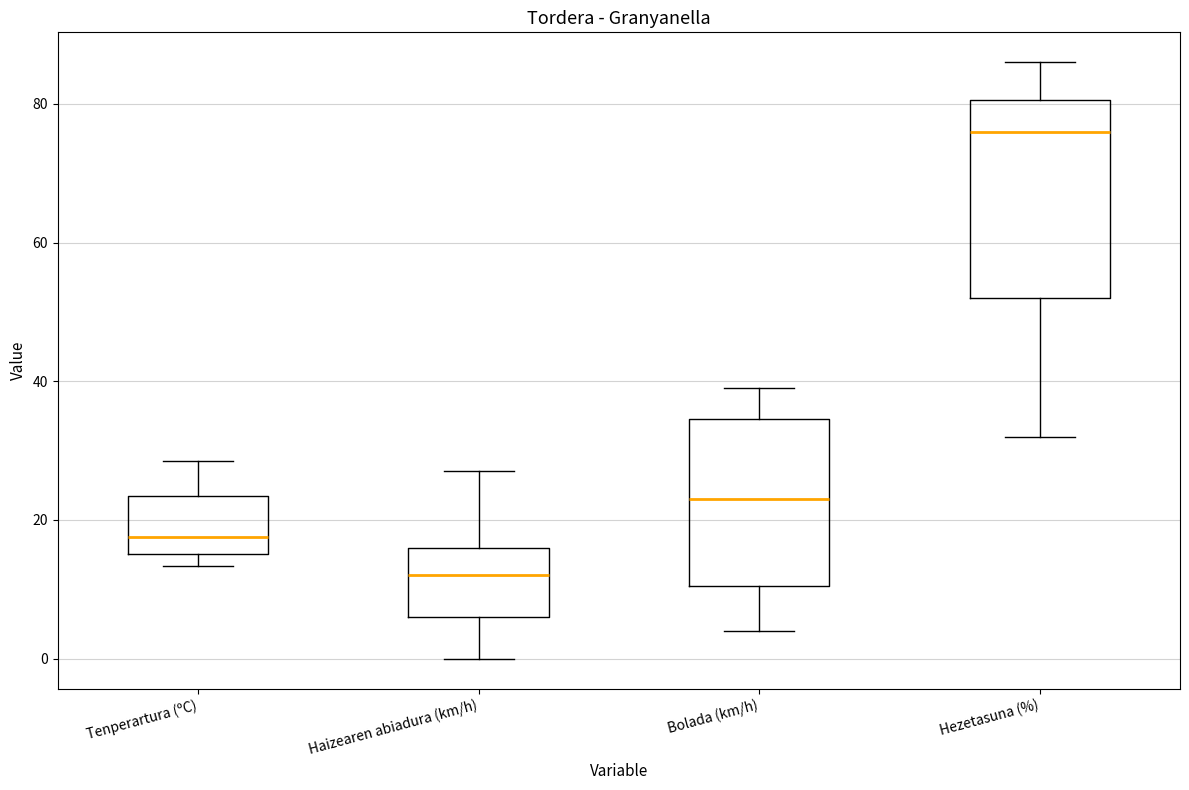

Reading left to right, read every box against the y-axis: the position of its median line, the range the box covers, and the ends of its whiskers. The values are not printed on the chart, so give them approximately, as read against the axis.

Tenperartura (ºC): median 18, box 16 to 24, whiskers 14 to 28
Haizearen abiadura (km/h): median 12, box 6 to 16, whiskers 0 to 28
Bolada (km/h): median 24, box 10 to 34, whiskers 4 to 40
Hezetasuna (%): median 76, box 52 to 80, whiskers 32 to 86